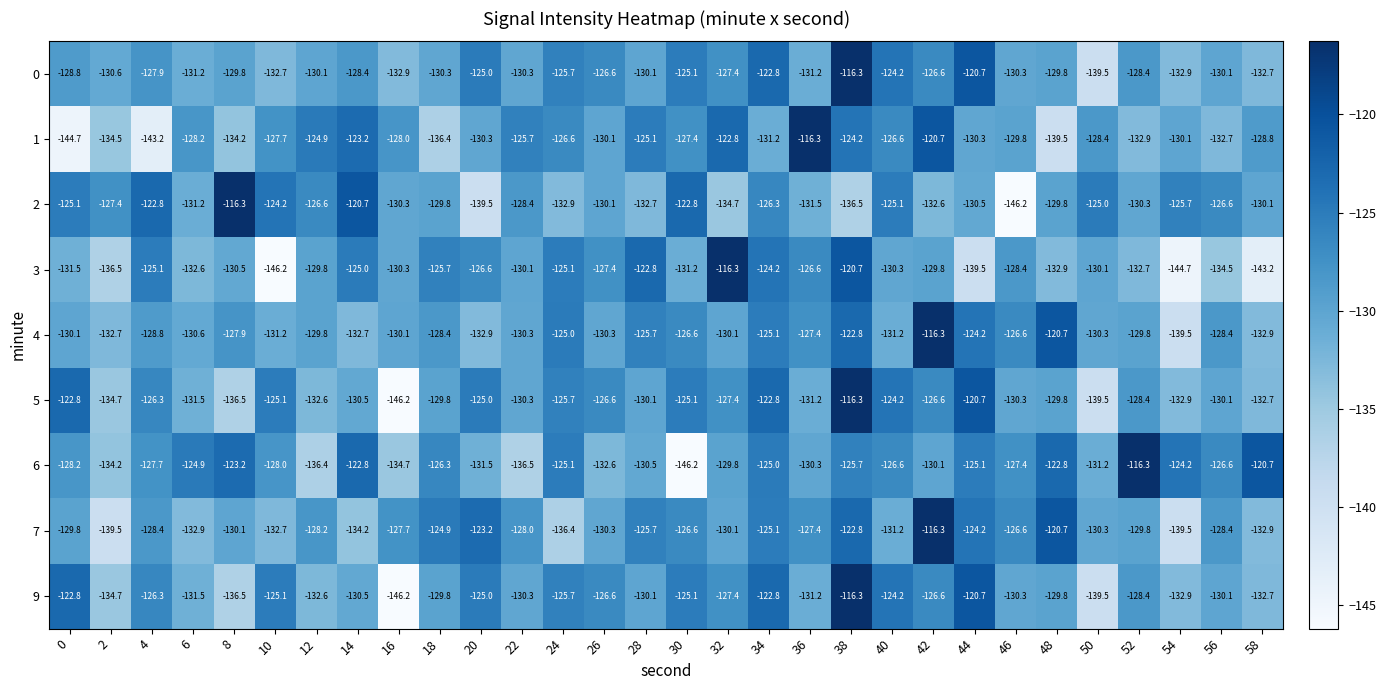

Is it true that 4 equals -77.6 at 0?

False